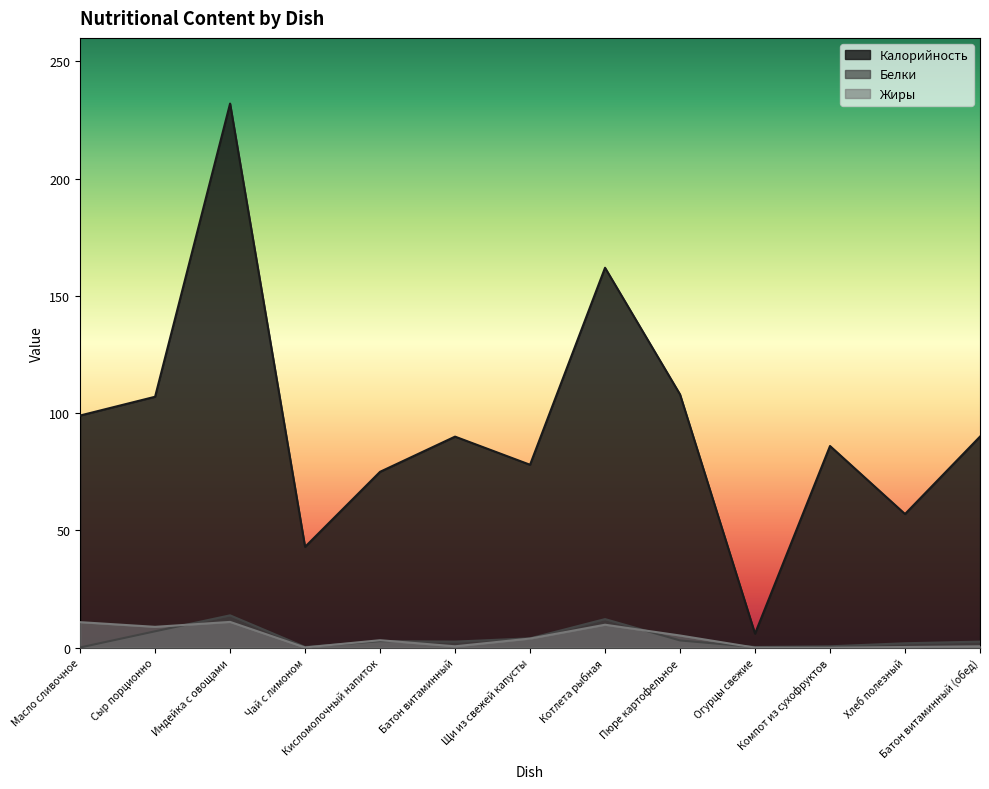

What is the difference between the Жиры values at Индейка с овощами and Котлета рыбная?

1.2